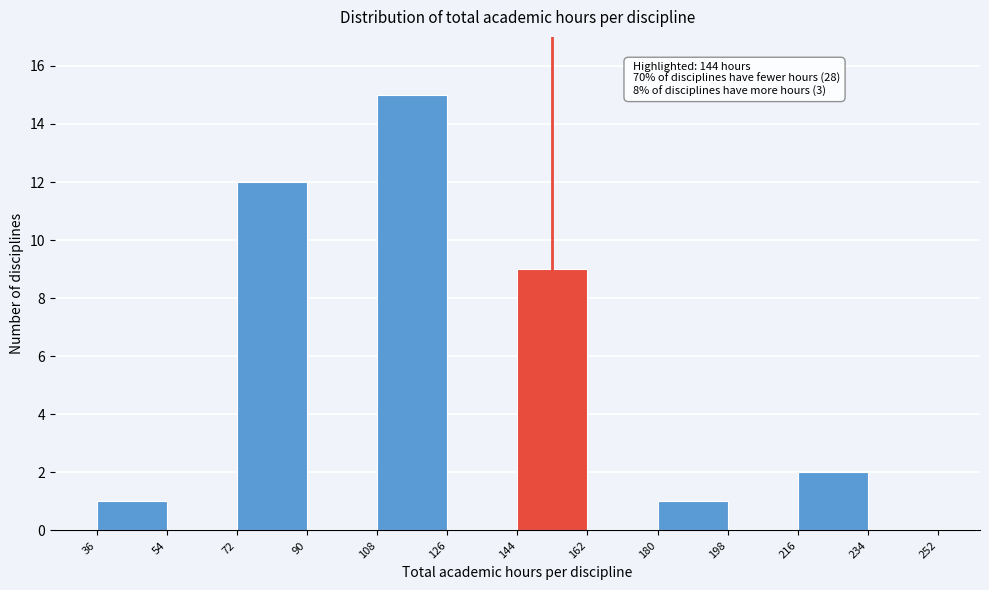

Over which range of the x-axis is the bar tallest?

108 to 126